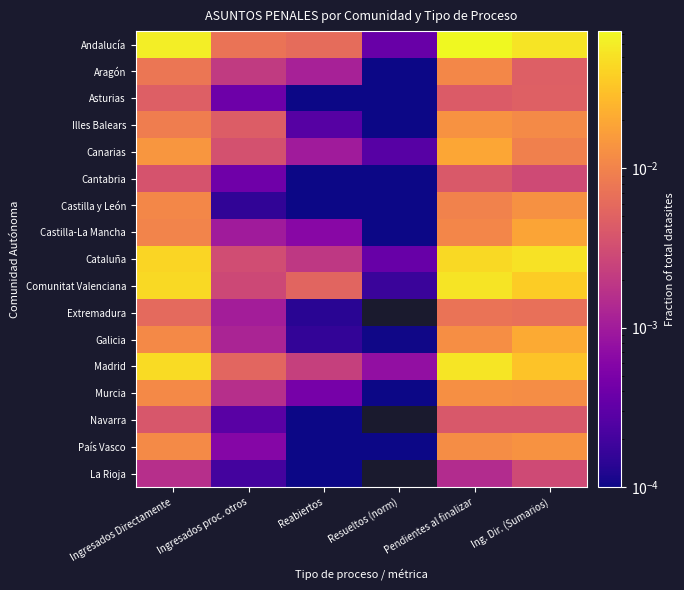

Reading left to right, transcribe all the data shown in this chart.

Andalucía: Ingresados Directamente=0.1	Ingresados proc. otros=0.0	Reabiertos=0.0	Resueltos (norm)=0.0	Pendientes al finalizar=0.1	Ing. Dir. (Sumarios)=0.1
Aragón: Ingresados Directamente=0.0	Ingresados proc. otros=0.0	Reabiertos=0.0	Resueltos (norm)=0.0	Pendientes al finalizar=0.0	Ing. Dir. (Sumarios)=0.0
Asturias: Ingresados Directamente=0.0	Ingresados proc. otros=0.0	Reabiertos=0.0	Resueltos (norm)=0.0	Pendientes al finalizar=0.0	Ing. Dir. (Sumarios)=0.0
Illes Balears: Ingresados Directamente=0.0	Ingresados proc. otros=0.0	Reabiertos=0.0	Resueltos (norm)=0.0	Pendientes al finalizar=0.0	Ing. Dir. (Sumarios)=0.0
Canarias: Ingresados Directamente=0.0	Ingresados proc. otros=0.0	Reabiertos=0.0	Resueltos (norm)=0.0	Pendientes al finalizar=0.0	Ing. Dir. (Sumarios)=0.0
Cantabria: Ingresados Directamente=0.0	Ingresados proc. otros=0.0	Reabiertos=0.0	Resueltos (norm)=0.0	Pendientes al finalizar=0.0	Ing. Dir. (Sumarios)=0.0
Castilla y León: Ingresados Directamente=0.0	Ingresados proc. otros=0.0	Reabiertos=0.0	Resueltos (norm)=0.0	Pendientes al finalizar=0.0	Ing. Dir. (Sumarios)=0.0
Castilla-La Mancha: Ingresados Directamente=0.0	Ingresados proc. otros=0.0	Reabiertos=0.0	Resueltos (norm)=0.0	Pendientes al finalizar=0.0	Ing. Dir. (Sumarios)=0.0
Cataluña: Ingresados Directamente=0.0	Ingresados proc. otros=0.0	Reabiertos=0.0	Resueltos (norm)=0.0	Pendientes al finalizar=0.0	Ing. Dir. (Sumarios)=0.1
Comunitat Valenciana: Ingresados Directamente=0.0	Ingresados proc. otros=0.0	Reabiertos=0.0	Resueltos (norm)=0.0	Pendientes al finalizar=0.1	Ing. Dir. (Sumarios)=0.0
Extremadura: Ingresados Directamente=0.0	Ingresados proc. otros=0.0	Reabiertos=0.0	Resueltos (norm)=0.0	Pendientes al finalizar=0.0	Ing. Dir. (Sumarios)=0.0
Galicia: Ingresados Directamente=0.0	Ingresados proc. otros=0.0	Reabiertos=0.0	Resueltos (norm)=0.0	Pendientes al finalizar=0.0	Ing. Dir. (Sumarios)=0.0
Madrid: Ingresados Directamente=0.0	Ingresados proc. otros=0.0	Reabiertos=0.0	Resueltos (norm)=0.0	Pendientes al finalizar=0.1	Ing. Dir. (Sumarios)=0.0
Murcia: Ingresados Directamente=0.0	Ingresados proc. otros=0.0	Reabiertos=0.0	Resueltos (norm)=0.0	Pendientes al finalizar=0.0	Ing. Dir. (Sumarios)=0.0
Navarra: Ingresados Directamente=0.0	Ingresados proc. otros=0.0	Reabiertos=0.0	Resueltos (norm)=0.0	Pendientes al finalizar=0.0	Ing. Dir. (Sumarios)=0.0
País Vasco: Ingresados Directamente=0.0	Ingresados proc. otros=0.0	Reabiertos=0.0	Resueltos (norm)=0.0	Pendientes al finalizar=0.0	Ing. Dir. (Sumarios)=0.0
La Rioja: Ingresados Directamente=0.0	Ingresados proc. otros=0.0	Reabiertos=0.0	Resueltos (norm)=0.0	Pendientes al finalizar=0.0	Ing. Dir. (Sumarios)=0.0